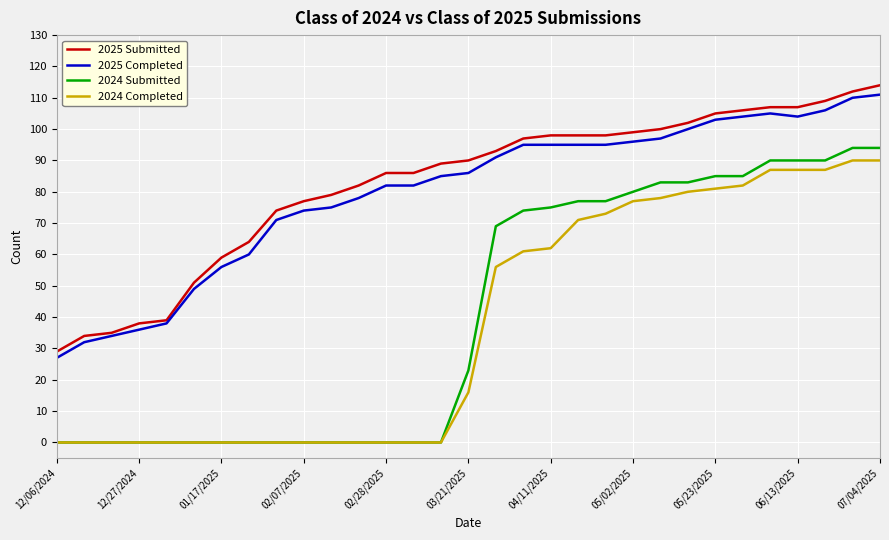

True or false: 2024 Completed and 2025 Completed intersect in this chart.

False